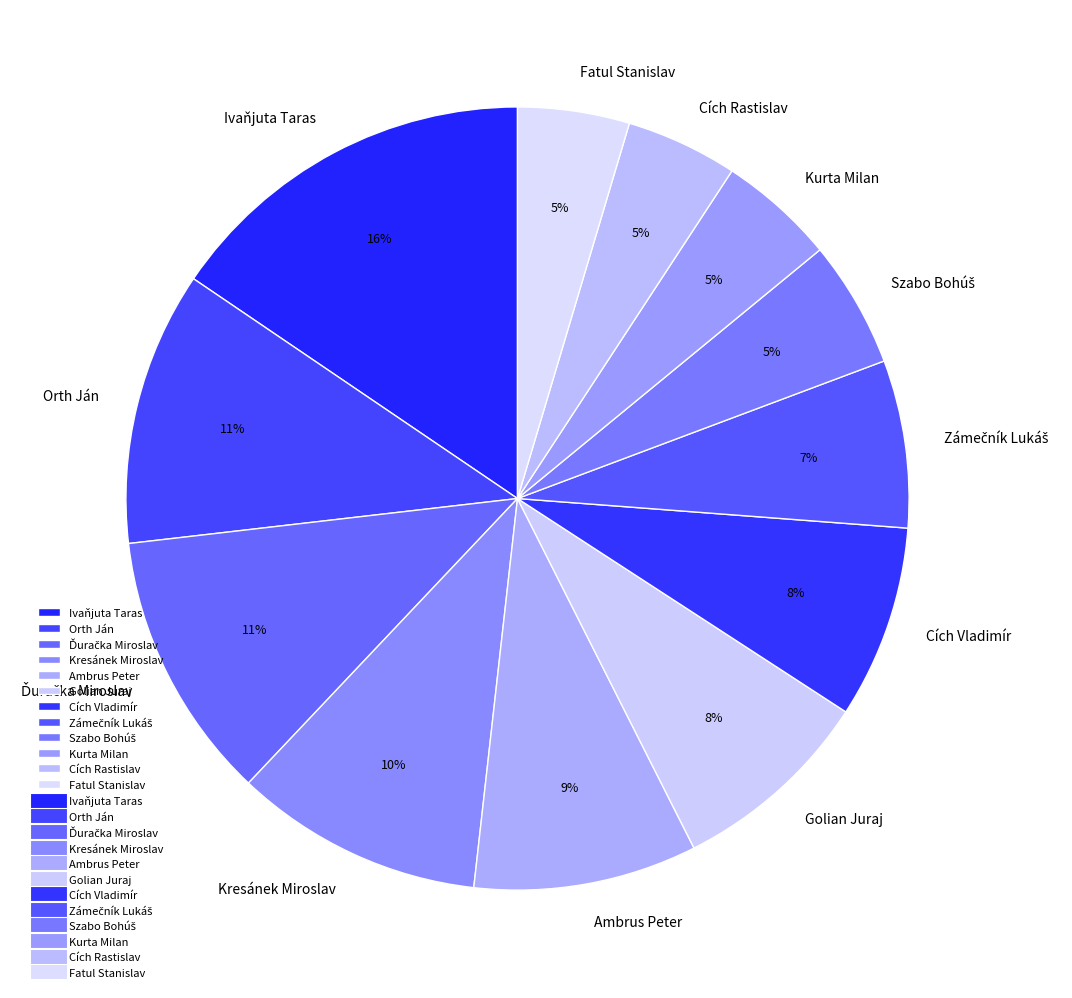

To the nearest percent, what is the average slice percentage?

8%